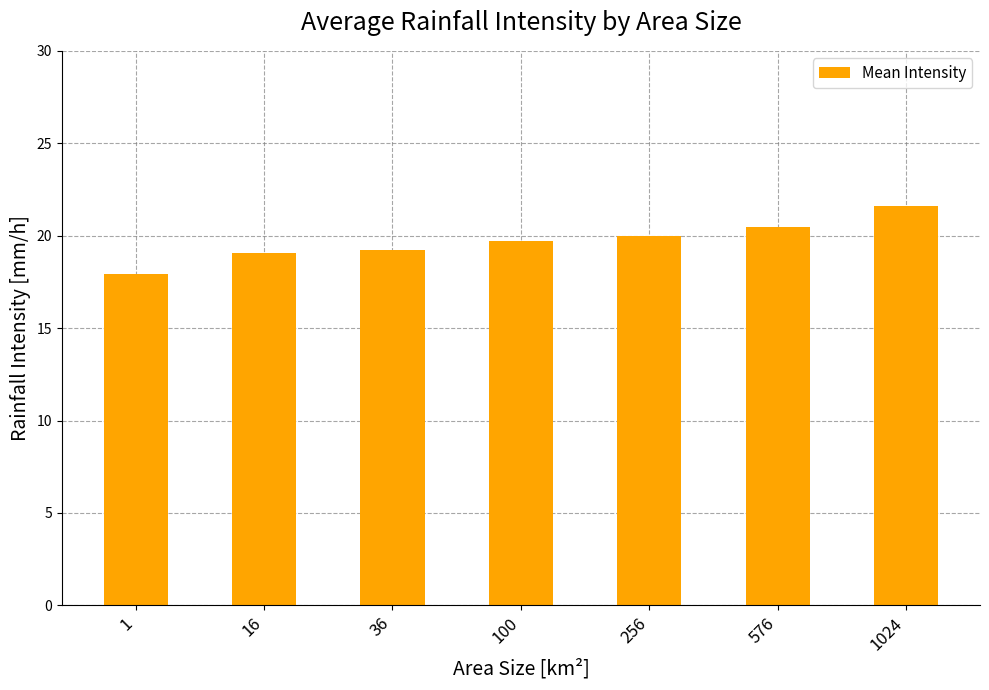

Reading left to right, extract all data points from this chart.

17.9	19.1	19.2	19.7	20.0	20.5	21.6